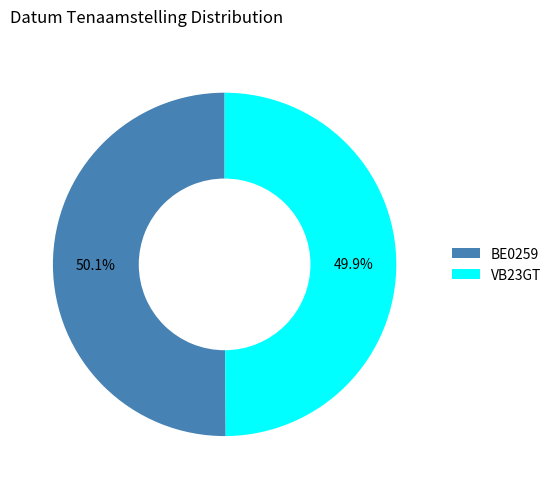

Count the number of slices in the pie.

2